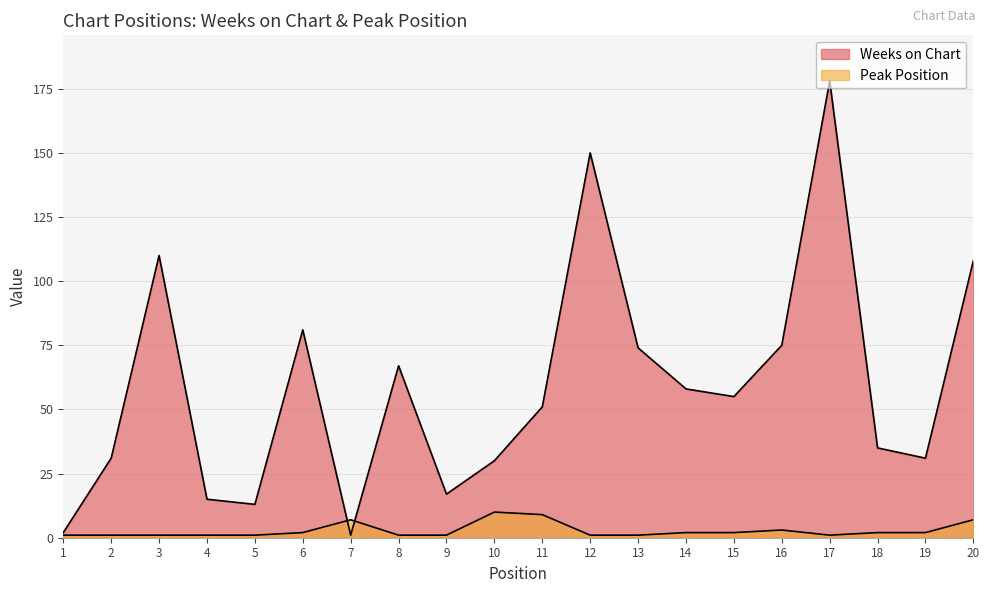

Which category has the lowest value in the Peak Position series?

1